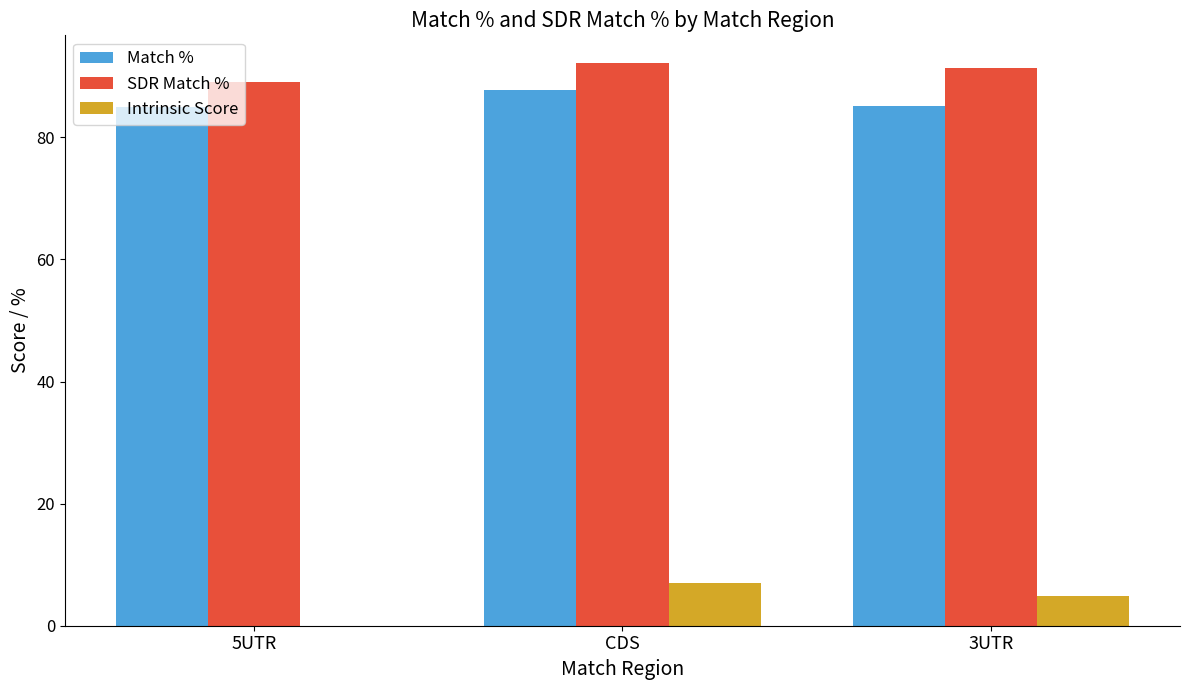

What are all the series names shown in the legend?

Match %, SDR Match %, Intrinsic Score